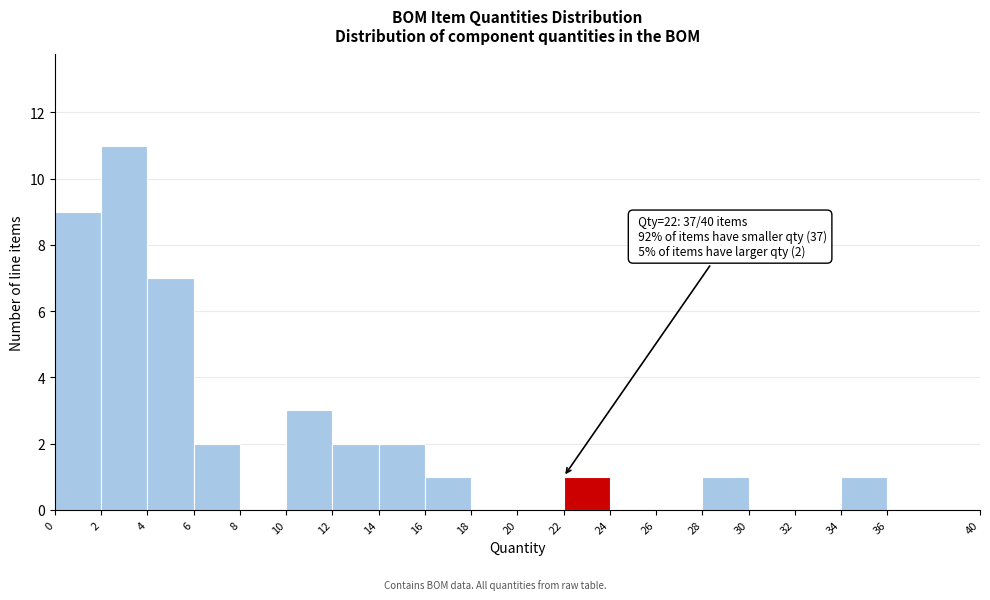

Which range on the x-axis has the tallest bar?

2 to 4